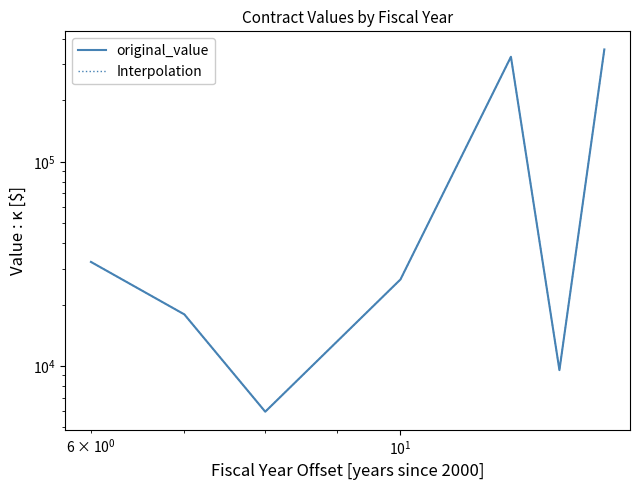

Rank the series by their maximum value, from highest to lowest.

original_value, Interpolation